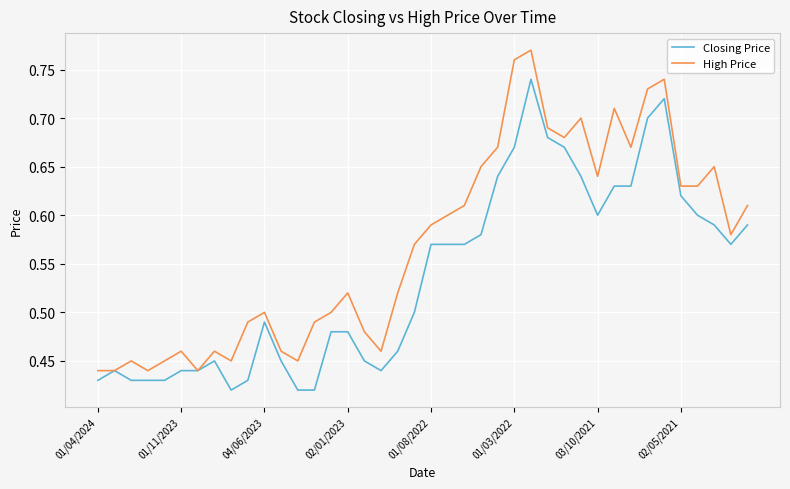

What are all the series names shown in the legend?

Closing Price, High Price